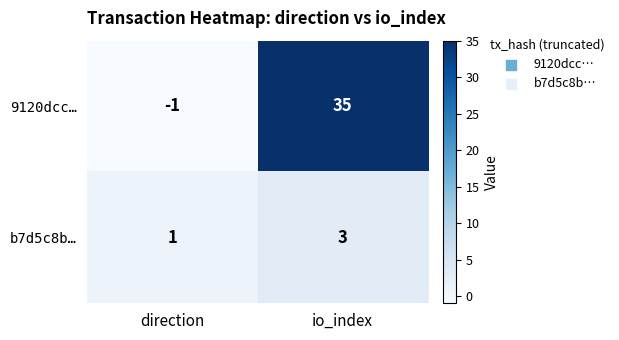

At which category does the chart reach its minimum across all series?

direction